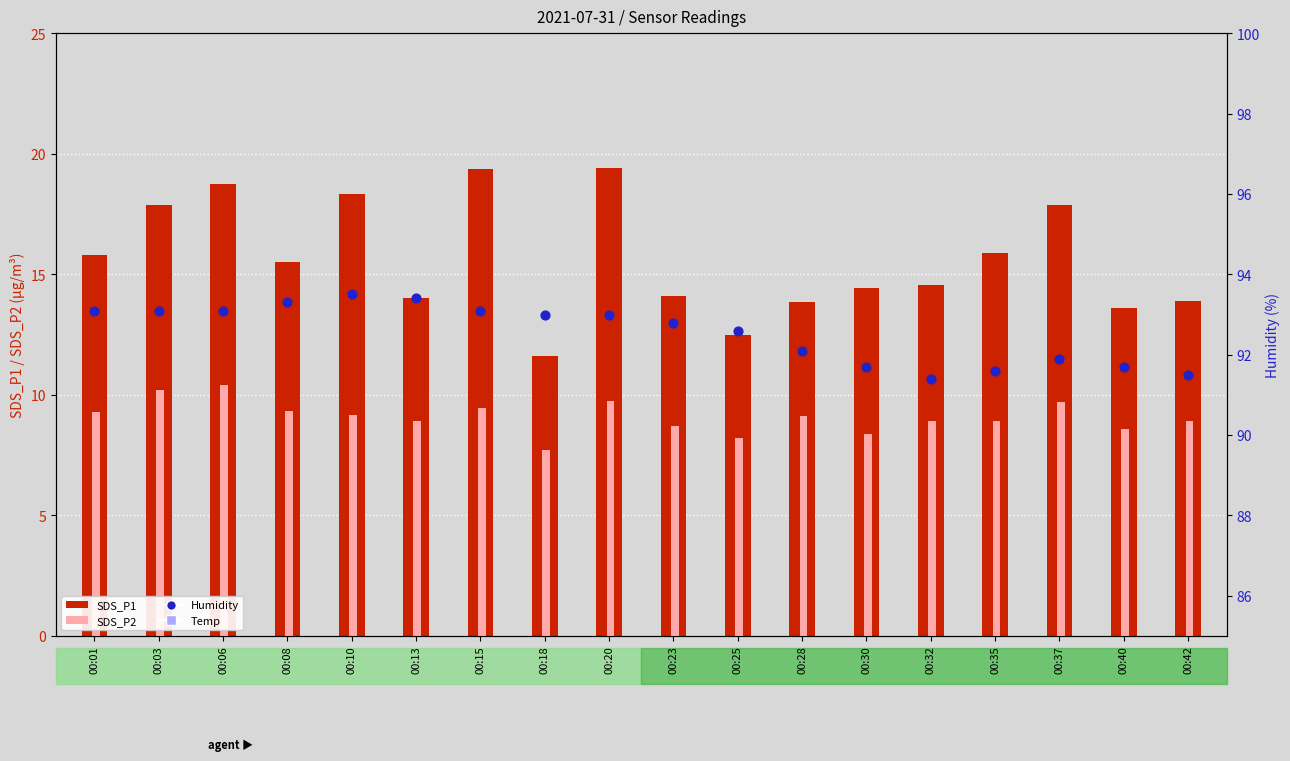

Which series has the widest spread of Y values?

SDS_P1